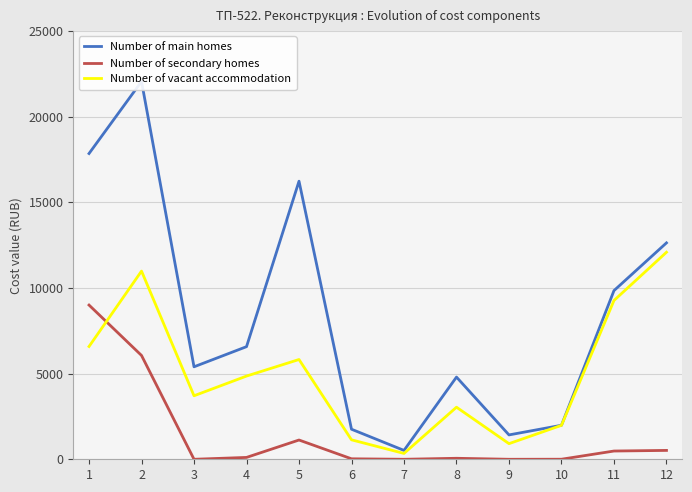

Is it true that Number of vacant accommodation equals 9266.8 at 11?

True